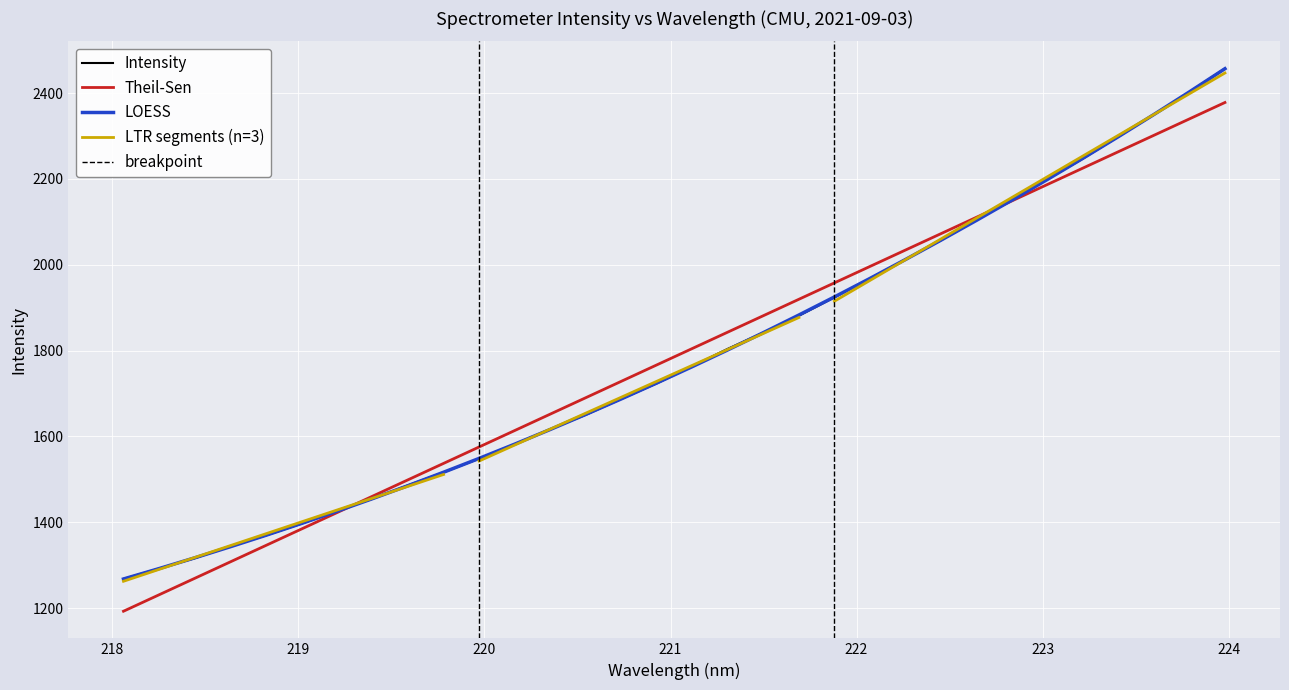

True or false: there are more than 2 points higher than both neighbors.

False